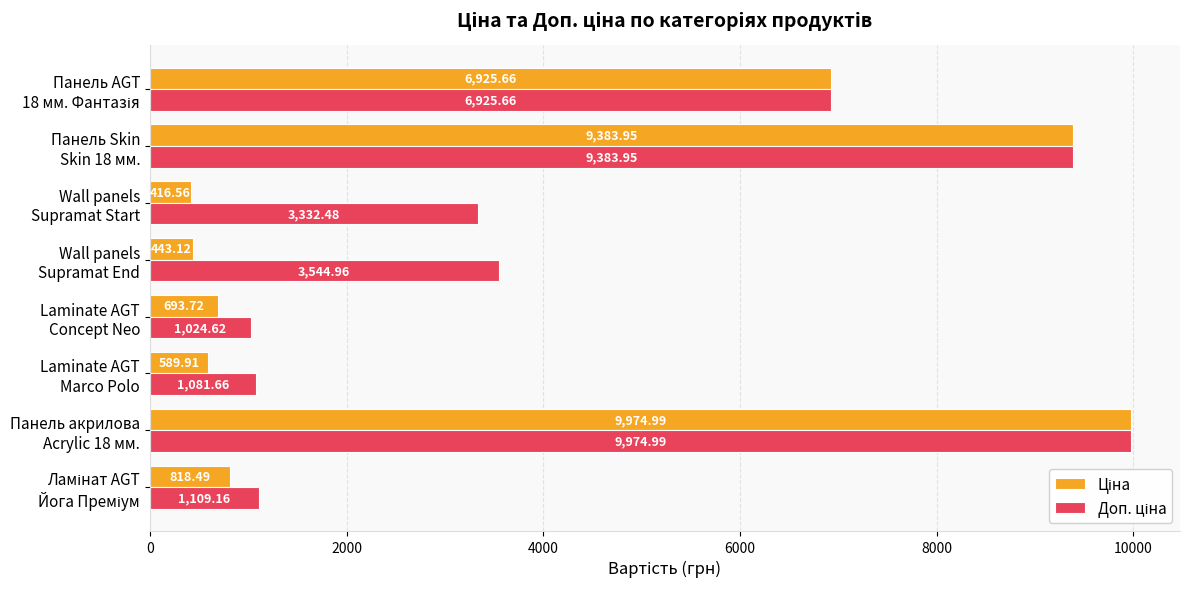

At how many categories does at least one series exceed 3451?

4